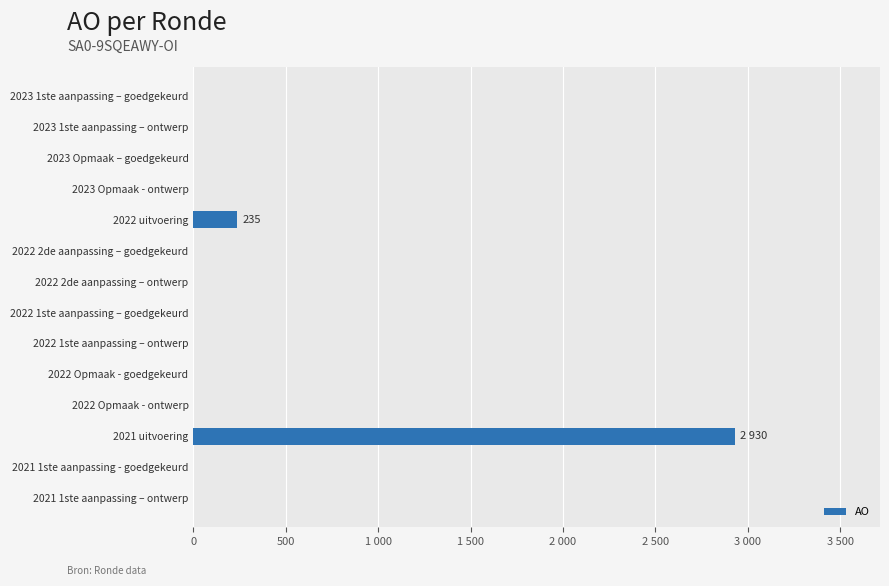

Count the number of values greater than 0.

2